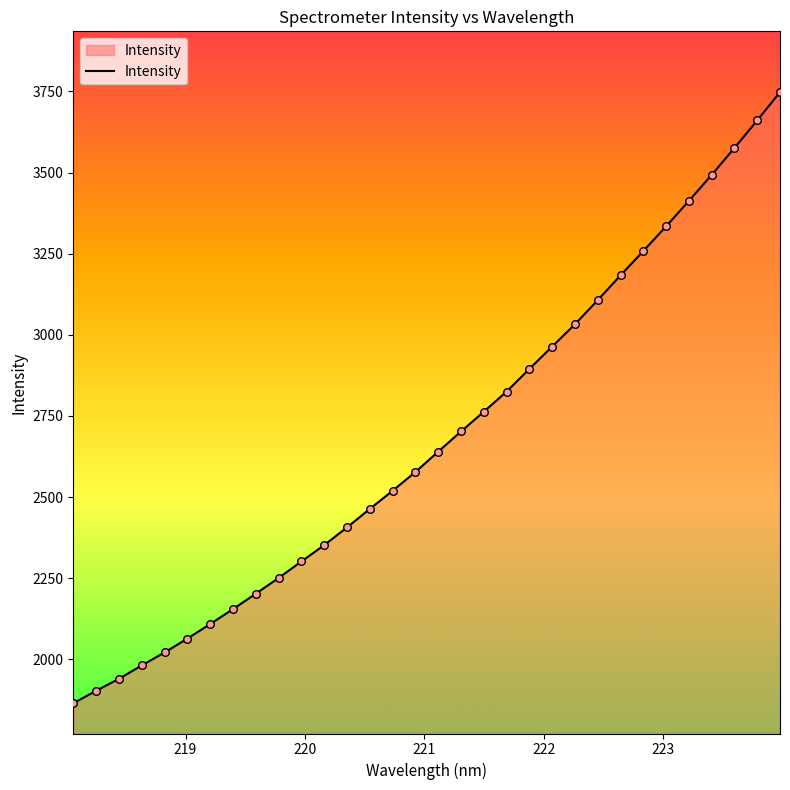

What is the difference between the maximum and minimum values?

1882.8